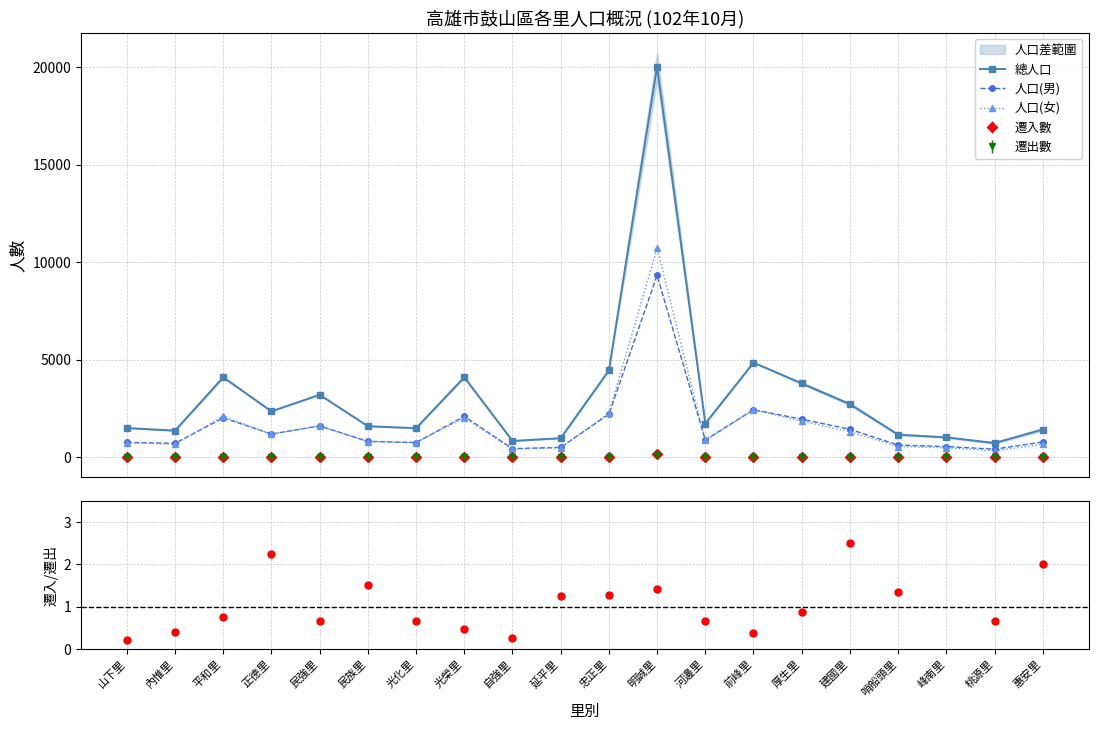

Rank the series at 平和里 from lowest to highest value.

遷入/遷出, 人口(男), 人口(女), 總人口